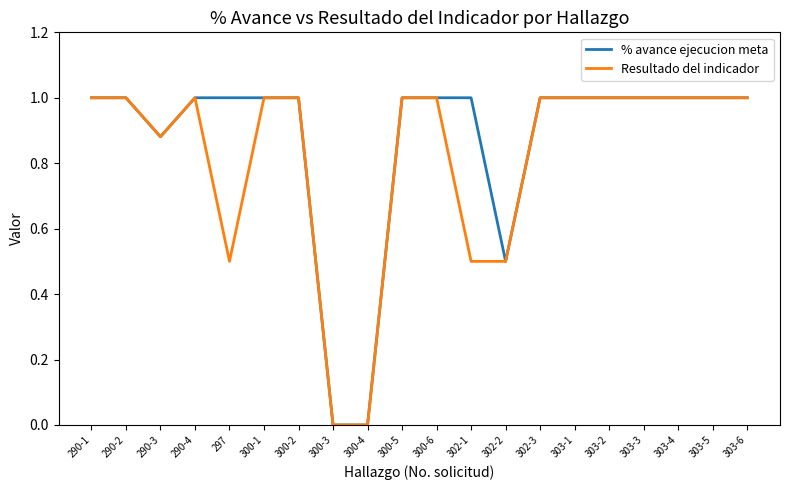

What is the greatest value displayed?

1.0